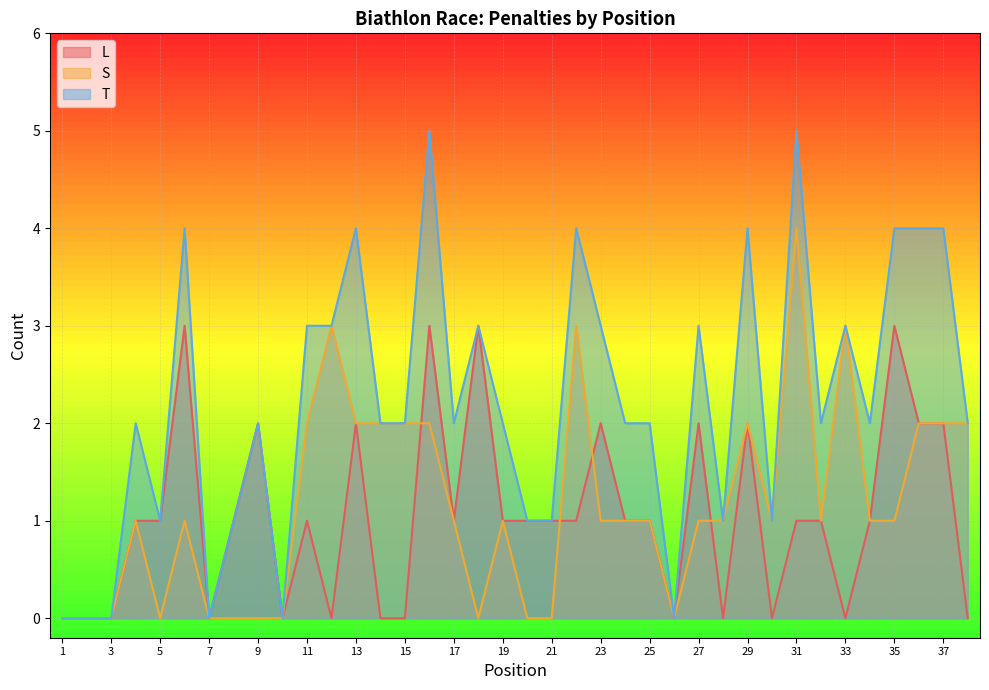

How many T values are between 1 and 3?

23